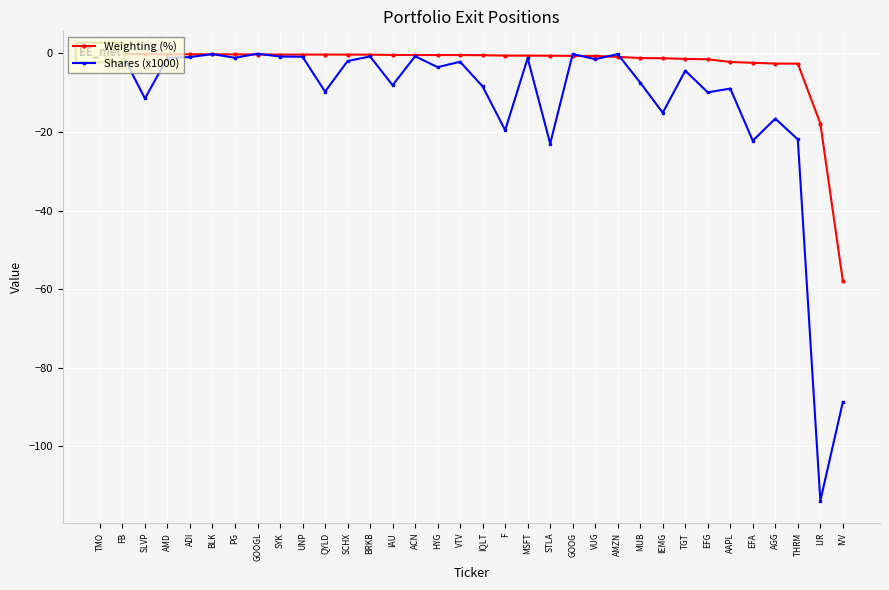

At VUG, list the series in order from largest to smallest.

Weighting (%), Shares (x1000)